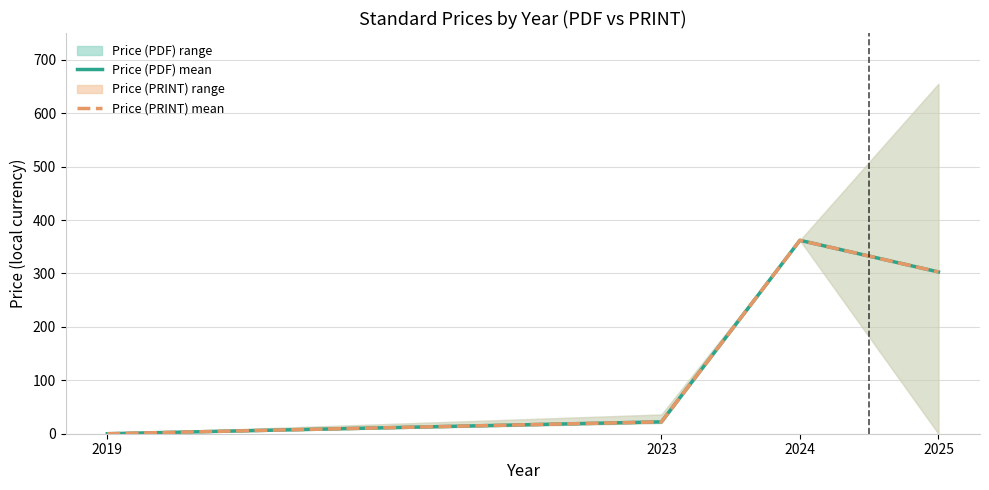

True or false: Price (PRINT) mean has a value of 302.8 at 2025.

True